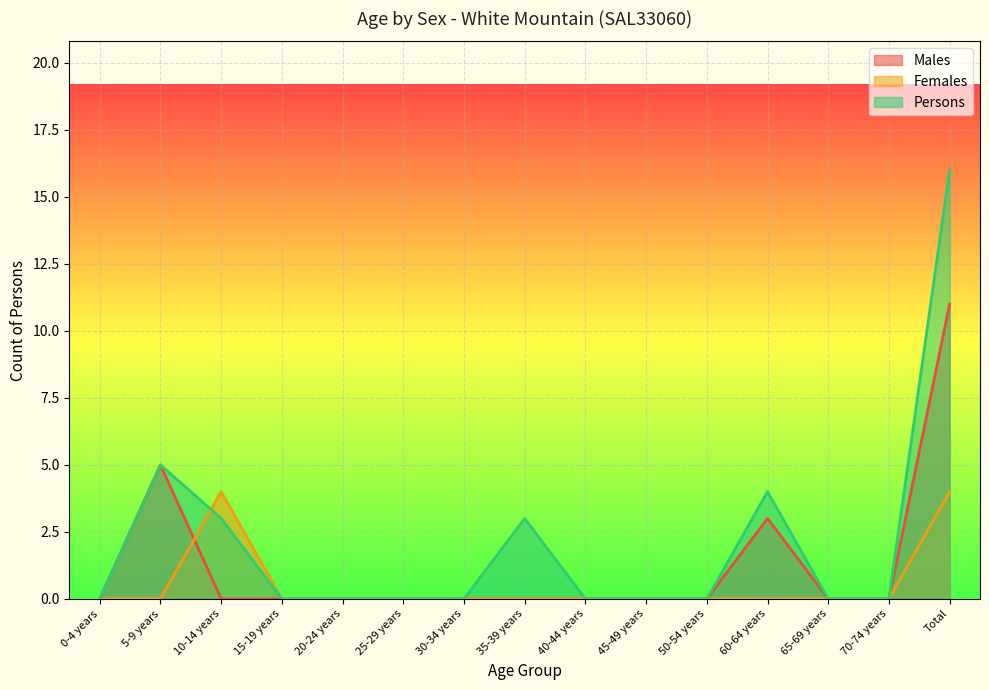

At which label does Males reach its peak?

Total